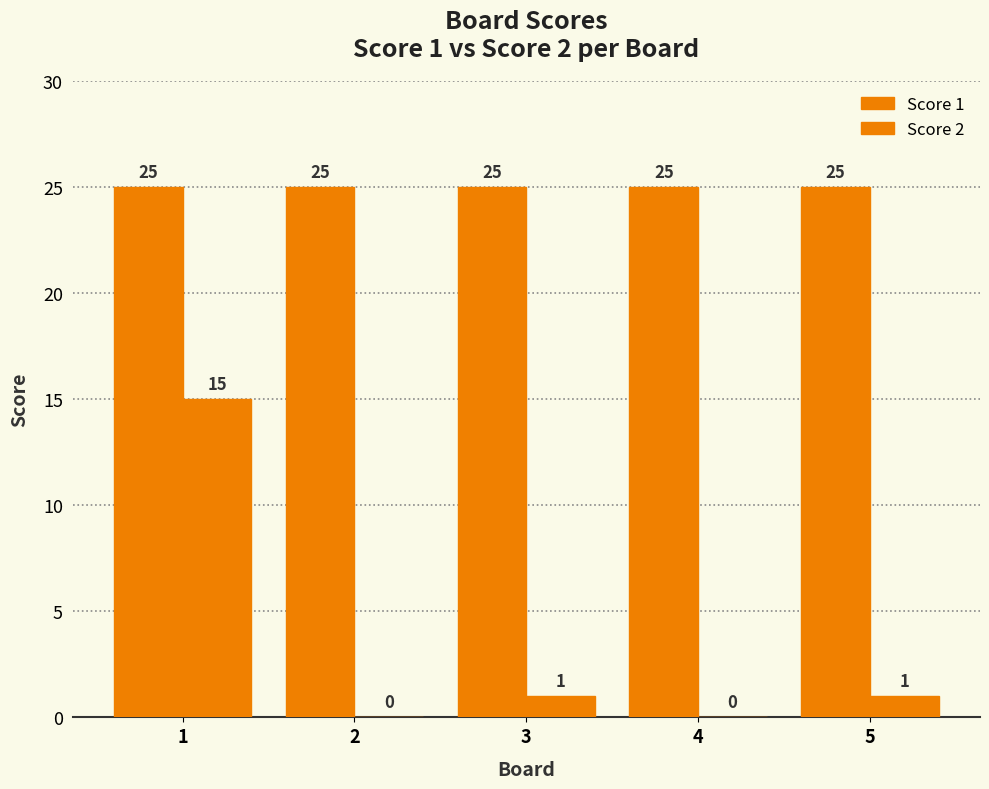

How many groups of bars are there?

5